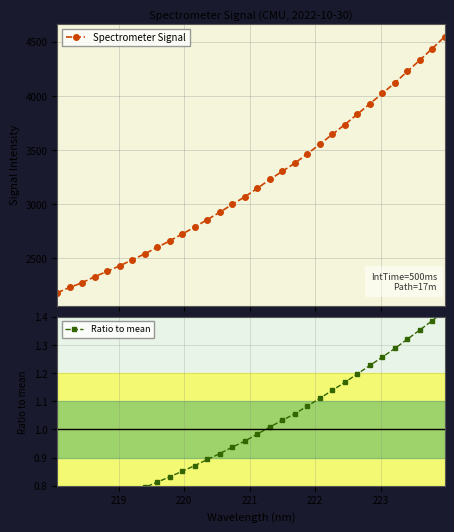

What is the value of the Spectrometer Signal point at the 30th from the left?

4330.7